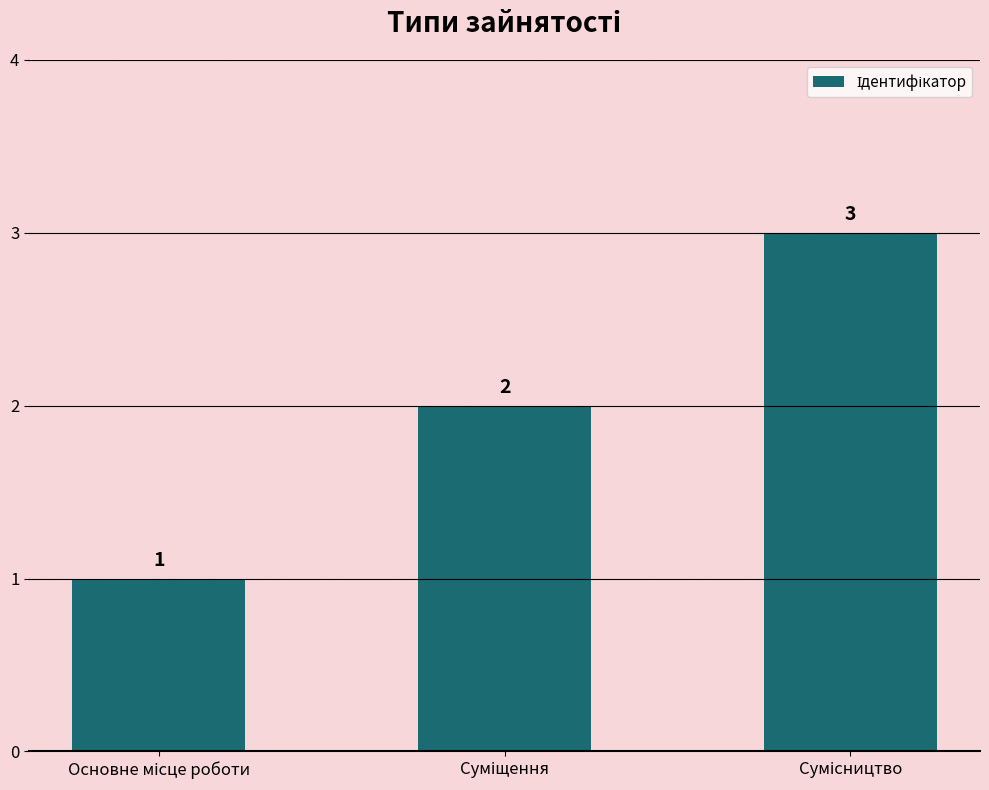

Count the values in the range 1 to 3.

3